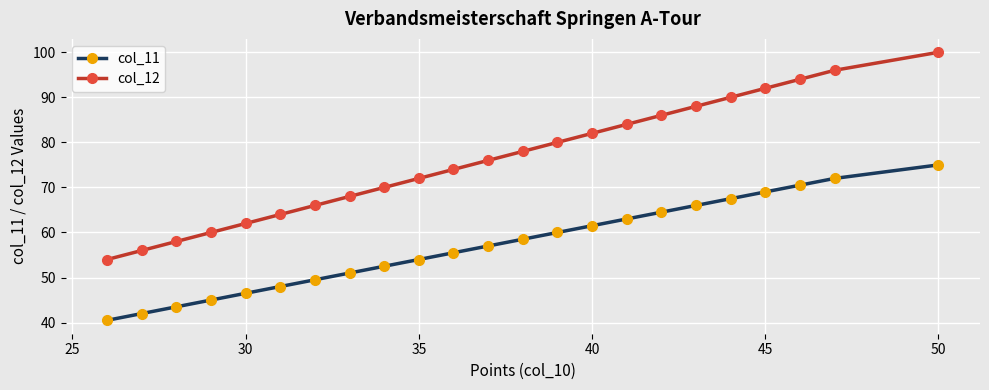

Reading left to right, extract all data points from this chart.

col_11: 40.5	42.0	43.5	45.0	46.5	48.0	49.5	51.0	52.5	54.0	55.5	57.0	58.5	60.0	61.5	63.0	64.5	66.0	67.5	69.0	70.5	72.0	75.0
col_12: 54.0	56.0	58.0	60.0	62.0	64.0	66.0	68.0	70.0	72.0	74.0	76.0	78.0	80.0	82.0	84.0	86.0	88.0	90.0	92.0	94.0	96.0	100.0